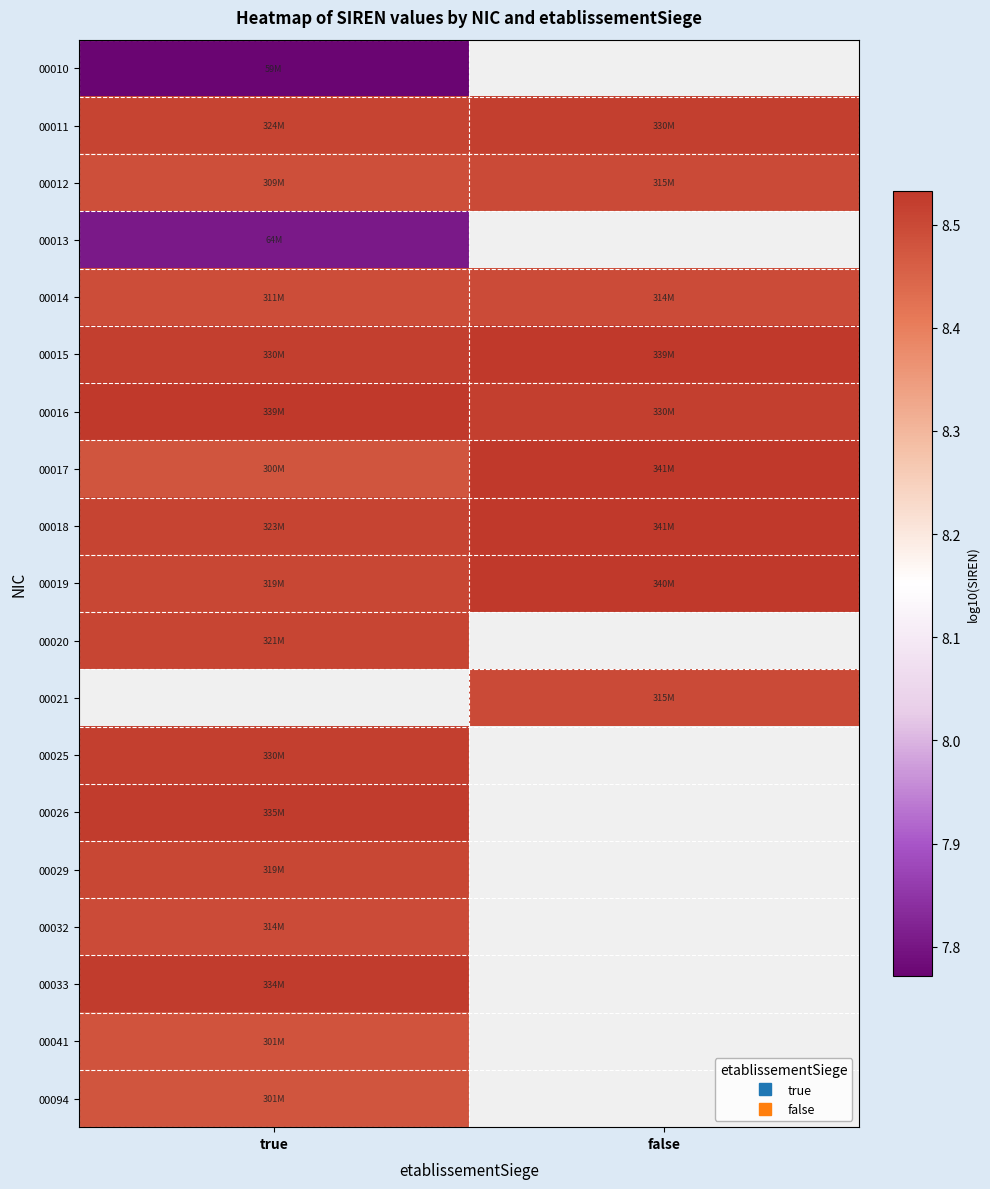

At how many categories does at least one series exceed 8?

2